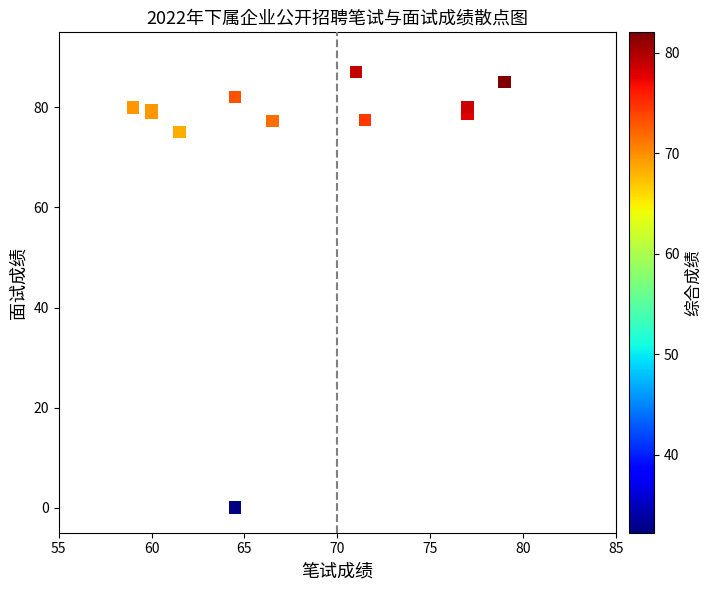

What Y value in the scatter plot is closest to 43?

75.1